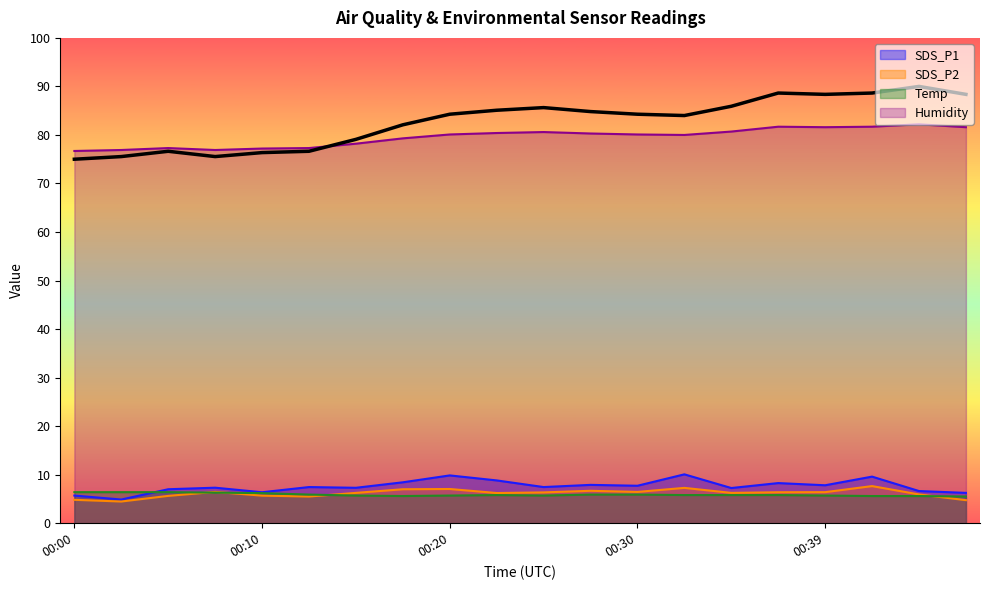

How many data points does each series have?

20